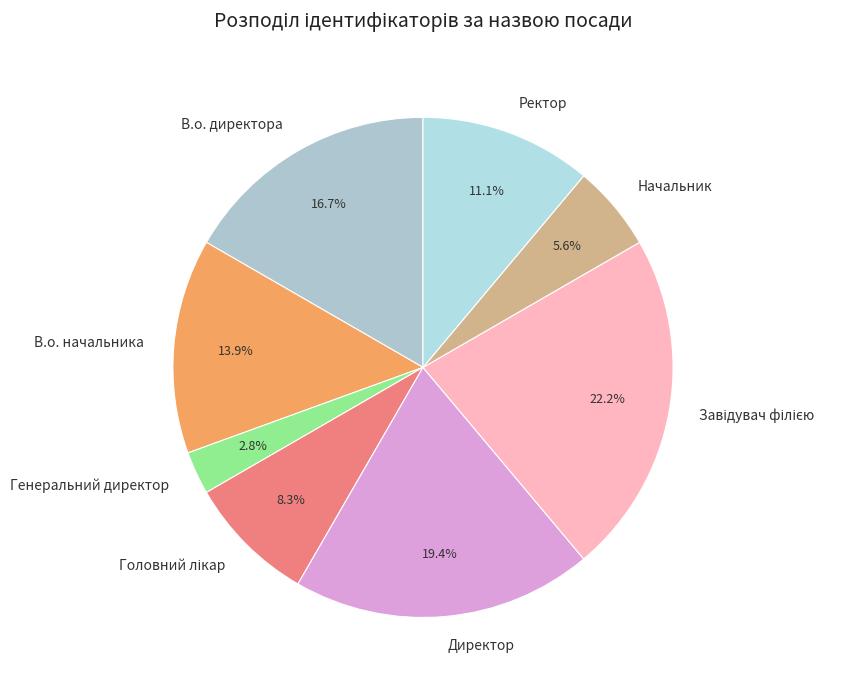

To the nearest percent, what is the average slice percentage?

12%